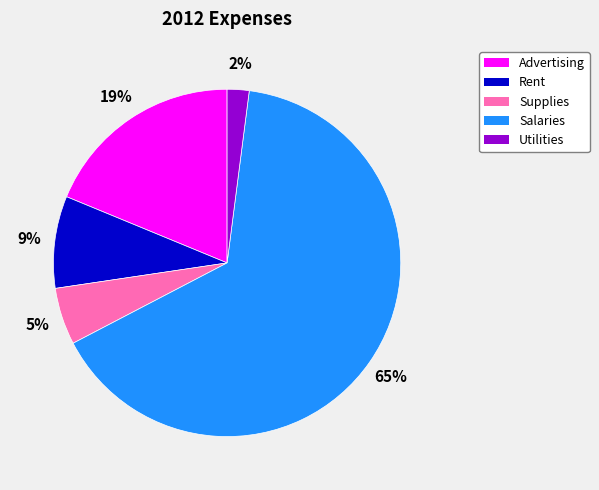

What is the largest slice in the pie chart?

Salaries